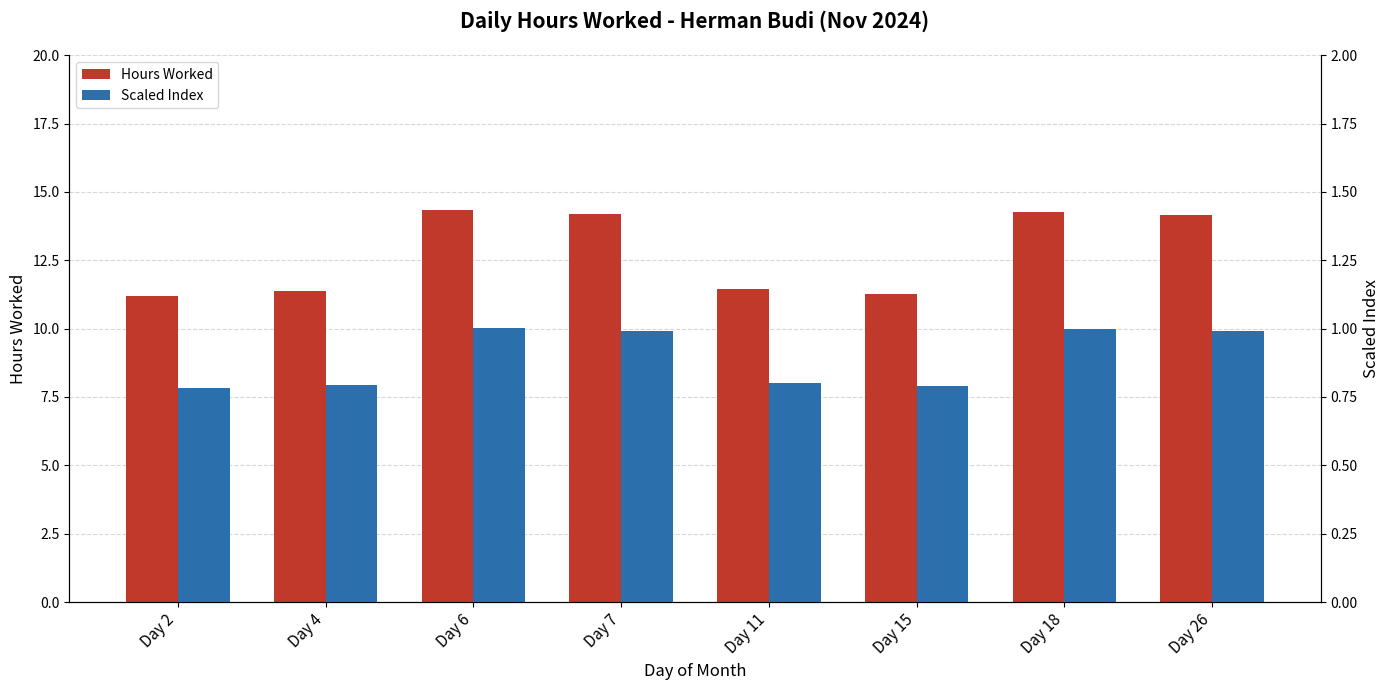

How many values in the Hours Worked series exceed 14?

4